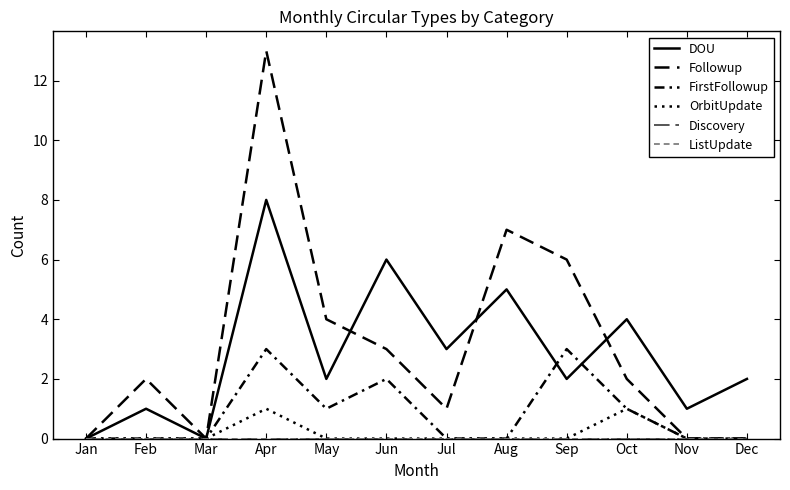

Count the FirstFollowup values in the range 0 to 2.

10